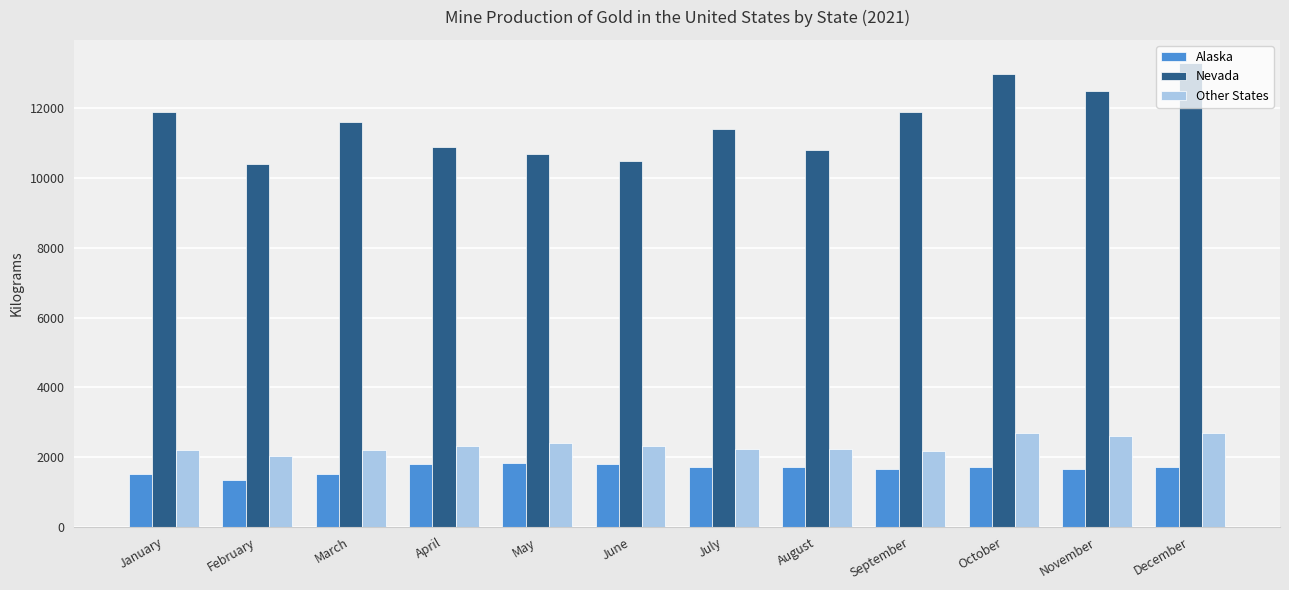

List the series in order of their peak value, lowest first.

Alaska, Other States, Nevada